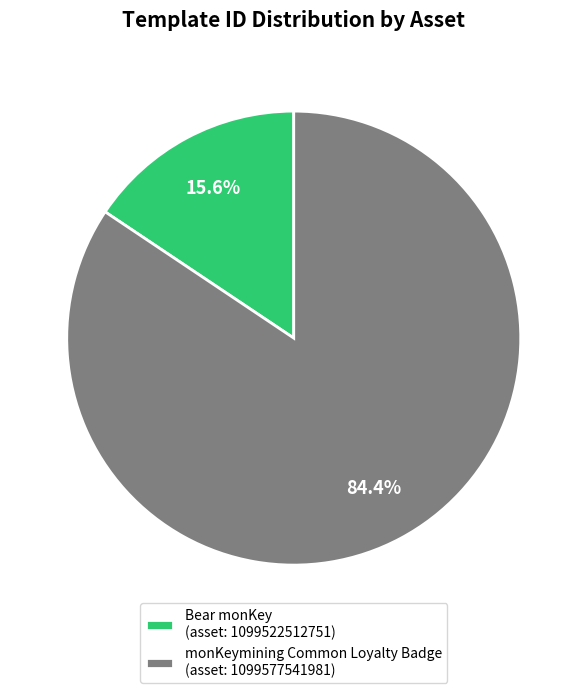

Approximately how many times larger is the value at monKeymining Common Loyalty Badge (asset: 1099577541981) compared to Bear monKey (asset: 1099522512751)?

5.4